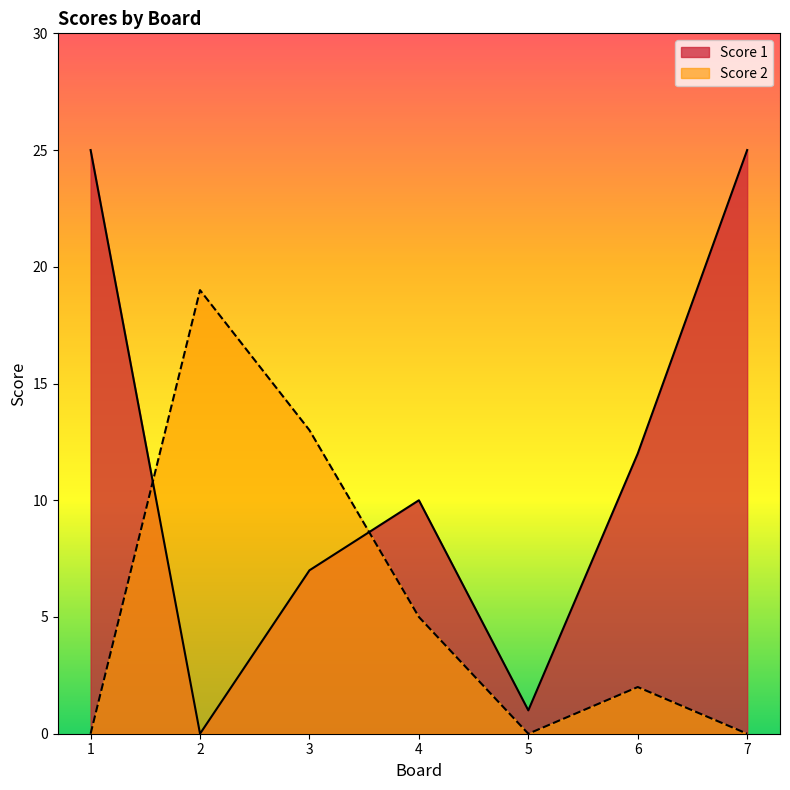

What is the value of the Score 2 point at the 3rd from the left?

13